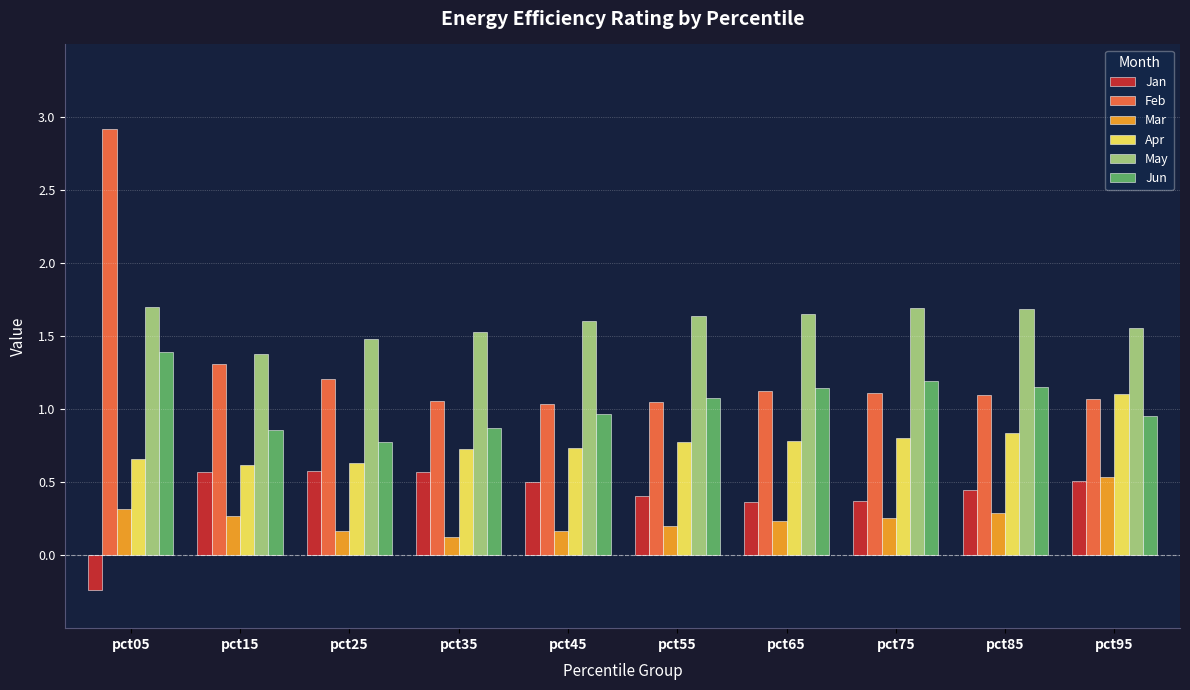

Count the Mar values in the range 0 to 1.

10